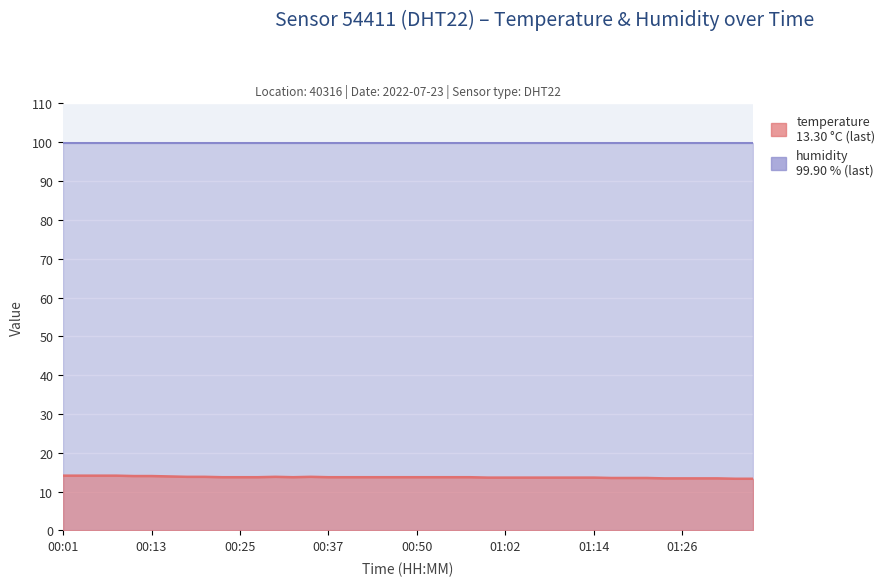

True or false: the data has more than 1 interior local peaks.

True